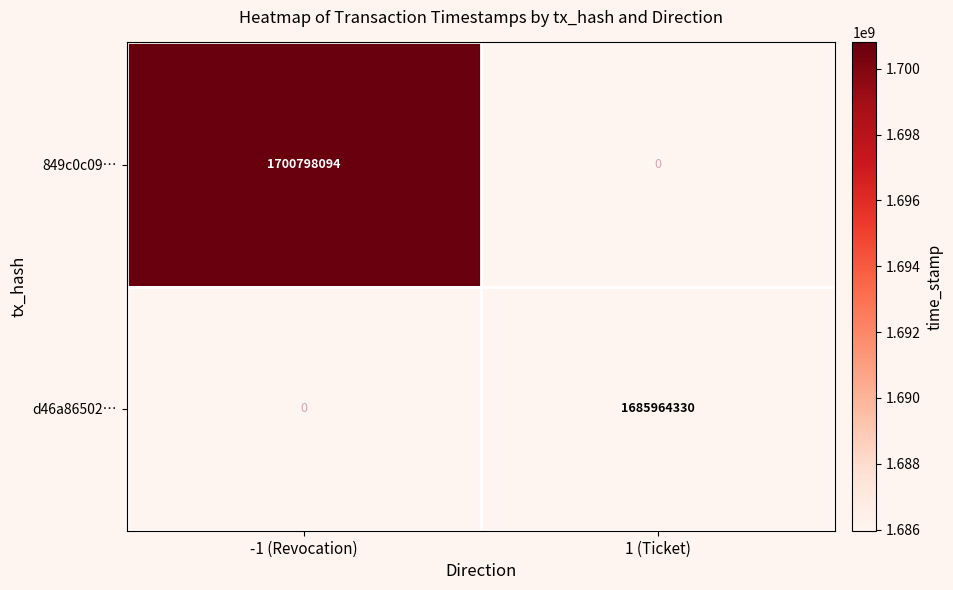

Is it true that 849c0c09… equals 2745118462 at -1 (Revocation)?

False